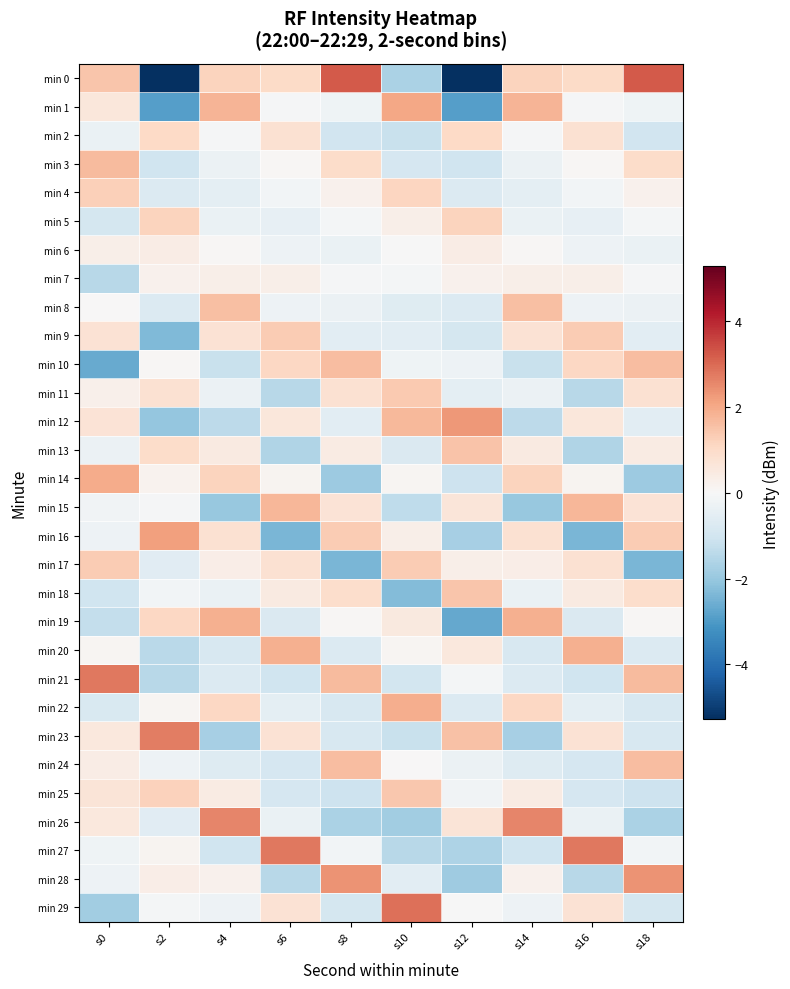

Which series has the widest spread of values?

min 0